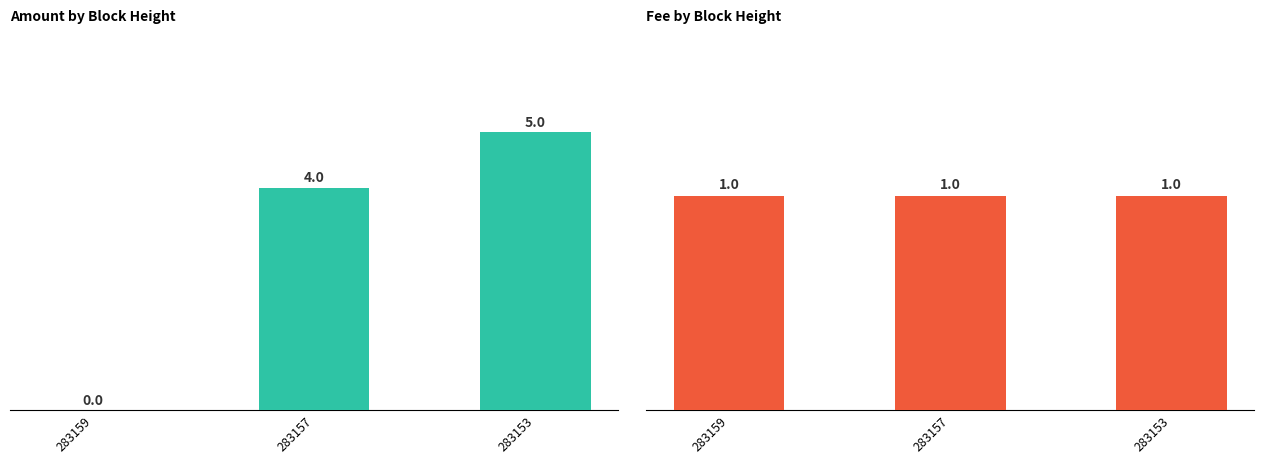

Which label corresponds to the largest value in the chart?

283153